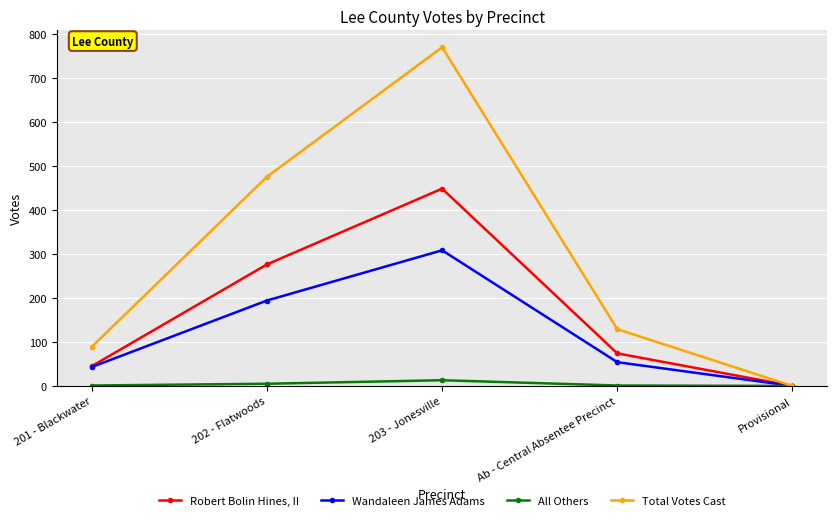

Is the value of Total Votes Cast at Provisional greater than the value of Robert Bolin Hines, II at Ab - Central Absentee Precinct?

No